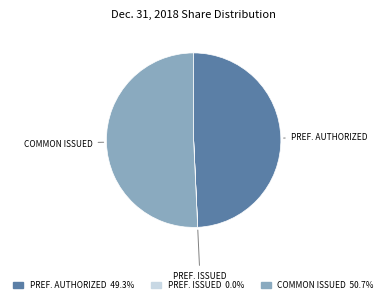

Which slice is the largest?

COMMON ISSUED